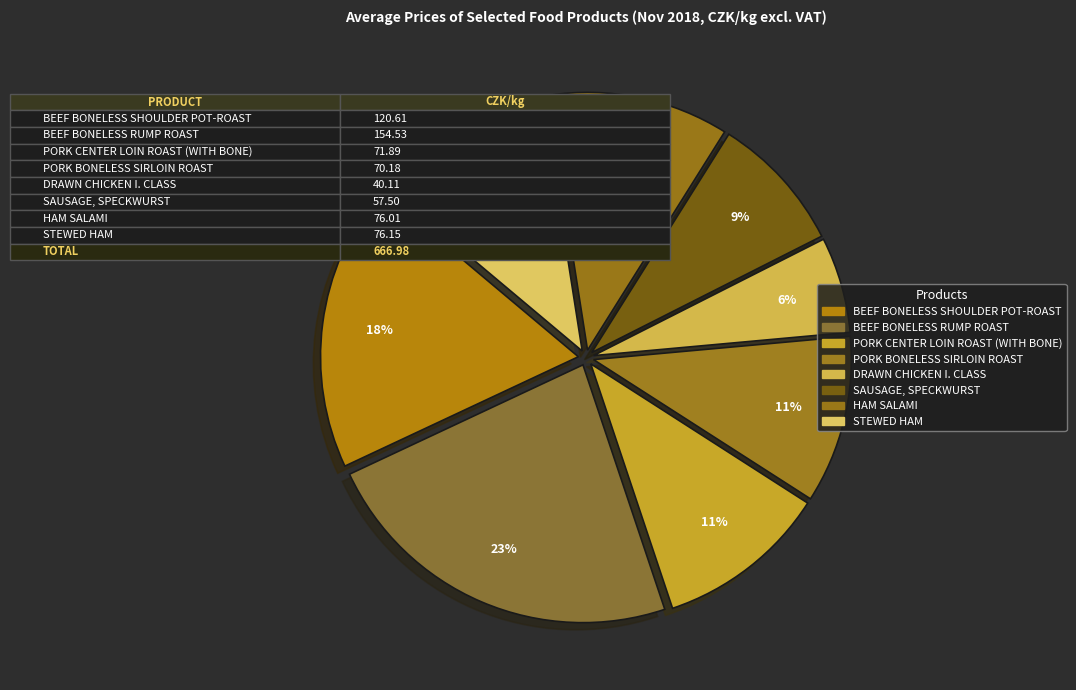

What is the change in value from PORK CENTER LOIN ROAST (WITH BONE) to PORK BONELESS SIRLOIN ROAST?

-1.7